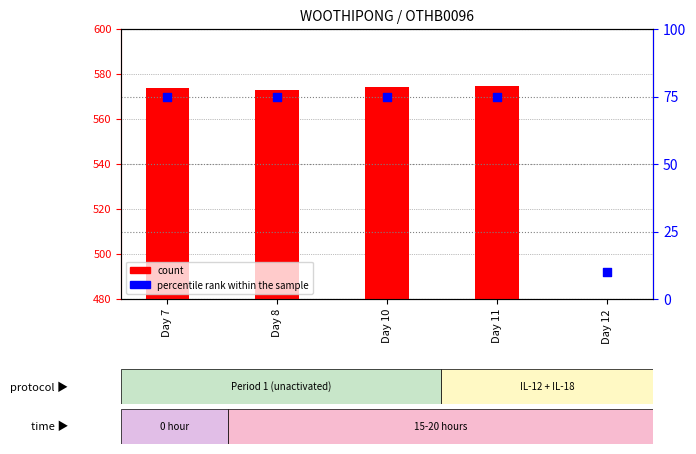

What are all the series names shown in the legend?

count, percentile rank within the sample